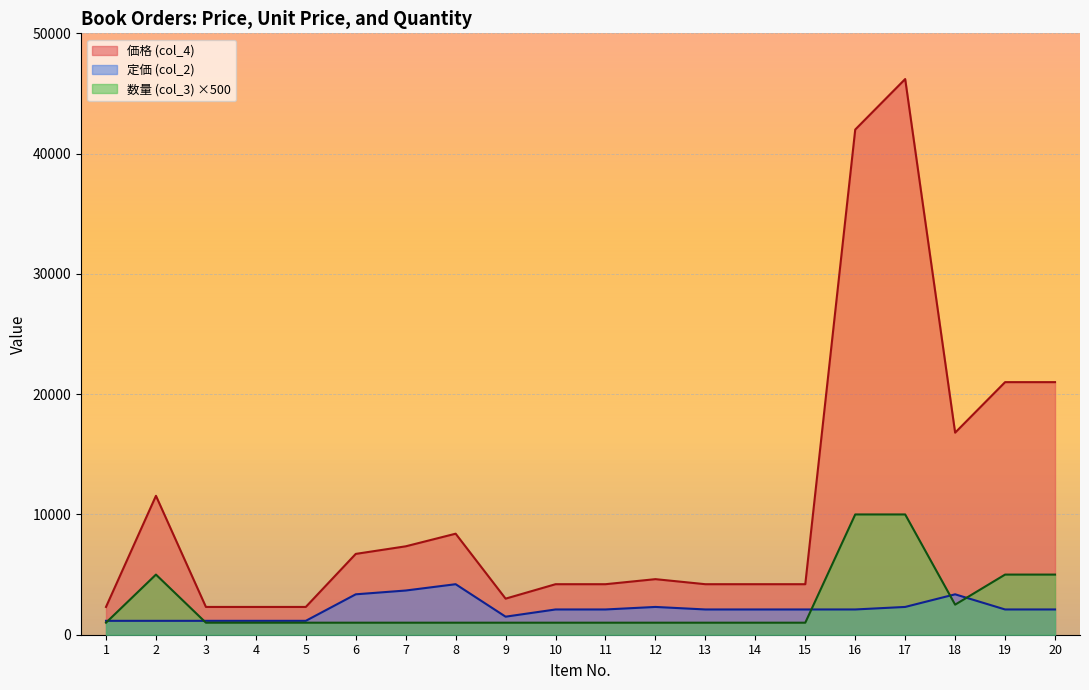

Reading right to left, what are all the values shown in this chart?

価格 (col_4): 20=21000	19=21000	18=16800	17=46200	16=42000	15=4200	14=4200	13=4200	12=4620	11=4200	10=4200	9=3000	8=8400	7=7350	6=6720	5=2310	4=2310	3=2310	2=11550	1=2310
定価 (col_2): 20=2100	19=2100	18=3360	17=2310	16=2100	15=2100	14=2100	13=2100	12=2310	11=2100	10=2100	9=1500	8=4200	7=3675	6=3360	5=1155	4=1155	3=1155	2=1155	1=1155
数量 (col_3): 20=5000	19=5000	18=2500	17=10000	16=10000	15=1000	14=1000	13=1000	12=1000	11=1000	10=1000	9=1000	8=1000	7=1000	6=1000	5=1000	4=1000	3=1000	2=5000	1=1000